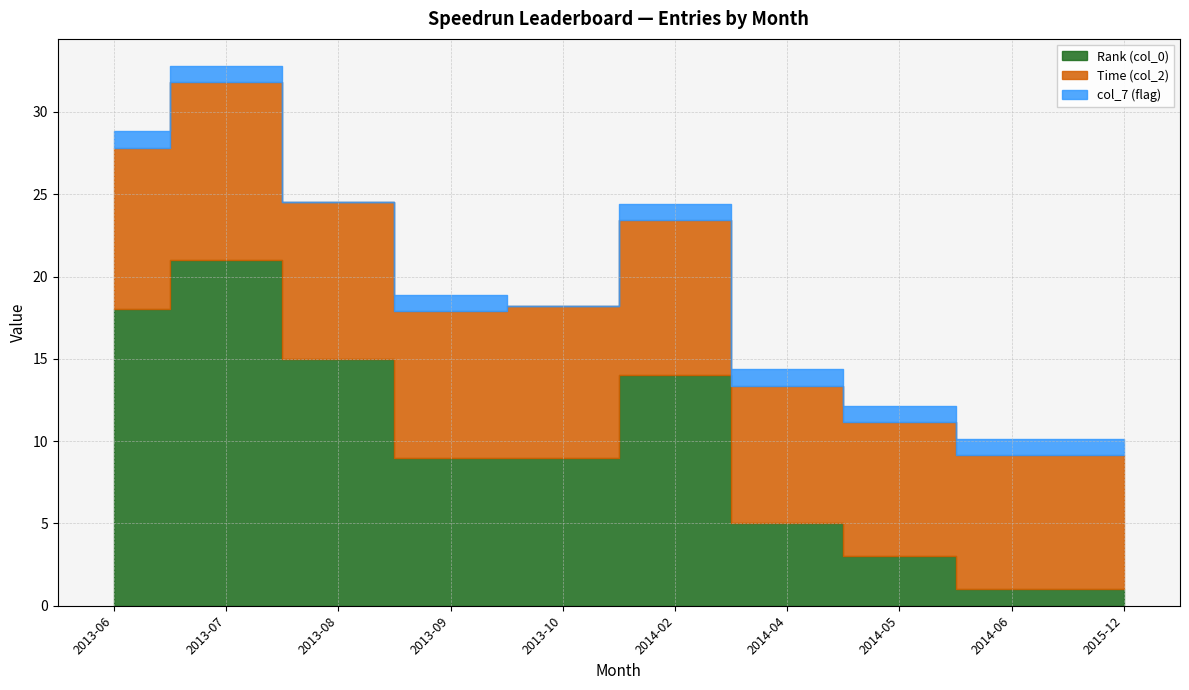

At which category does Time (col_2) reach its first local peak?

2013-07